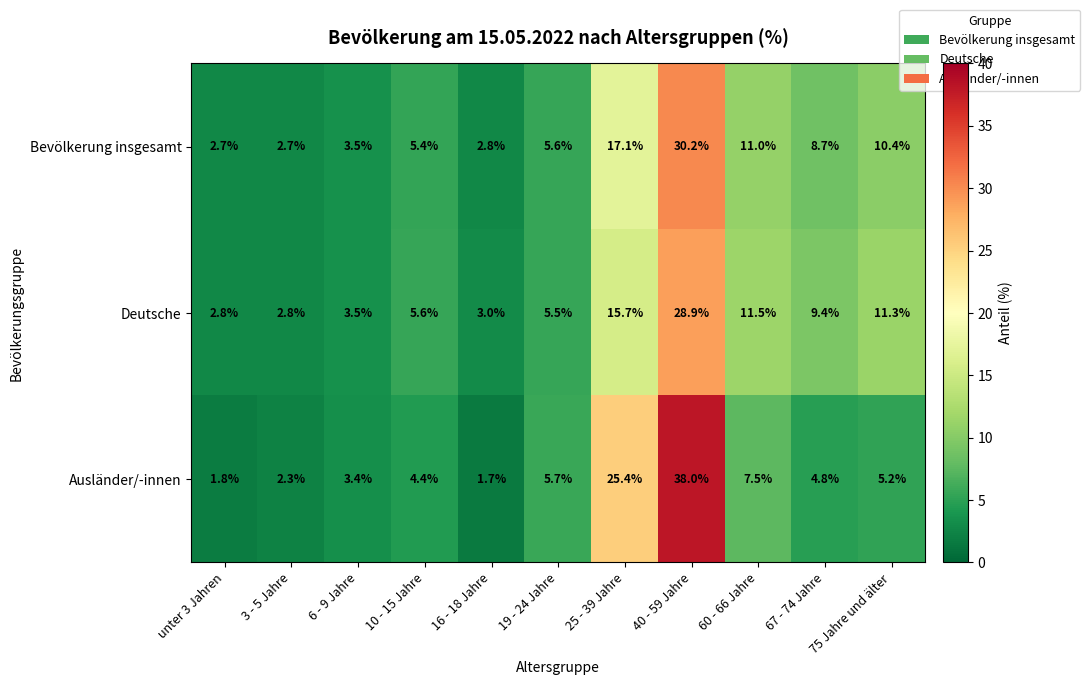

The value of Ausländer/-innen at 3 - 5 Jahre is 1.1. True or false?

False